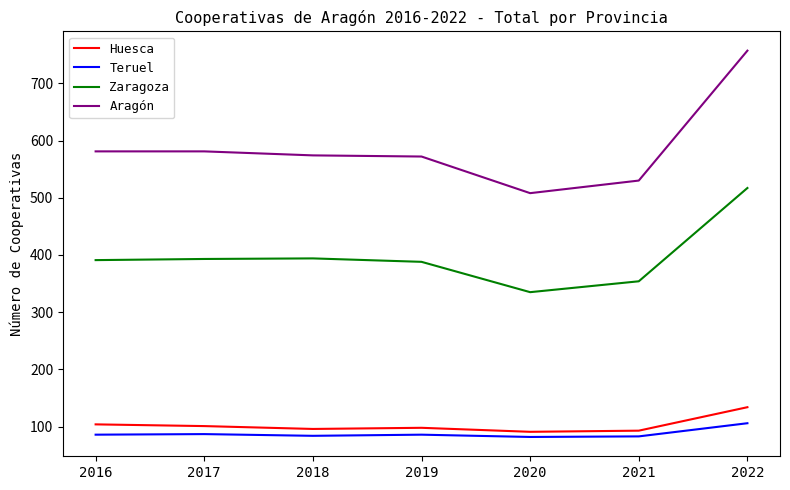

The value of Zaragoza at 2017 is 617. True or false?

False